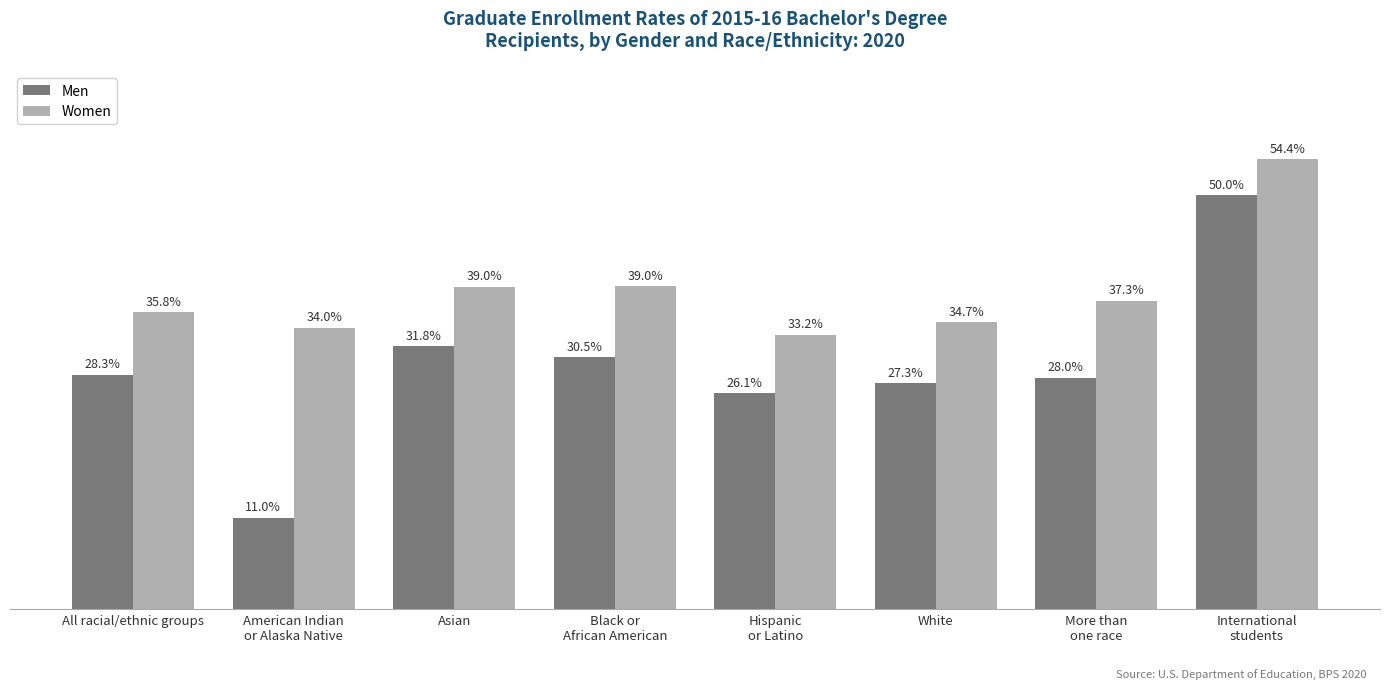

Are the bars grouped side by side (vs. stacked)?

Yes